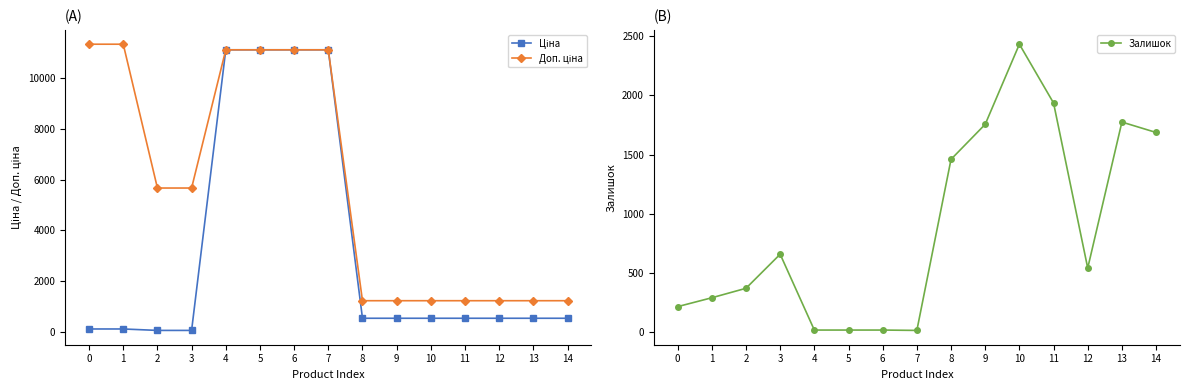

Reading left to right, transcribe all the data shown in this chart.

Ціна: 0=113.3	1=113.3	2=56.7	3=56.7	4=11113.6	5=11113.6	6=11113.6	7=11113.6	8=535.4	9=535.4	10=535.4	11=535.4	12=535.4	13=535.4	14=535.4
Доп. ціна: 0=11334.0	1=11334.0	2=5667.0	3=5667.0	4=11113.6	5=11113.6	6=11113.6	7=11113.6	8=1227.2	9=1227.2	10=1227.2	11=1227.2	12=1227.2	13=1227.2	14=1227.2
Залишок: 0=215.0	1=290.0	2=370.0	3=658.0	4=17.0	5=17.0	6=17.0	7=14.0	8=1460.0	9=1756.0	10=2433.0	11=1936.0	12=541.0	13=1775.0	14=1687.0